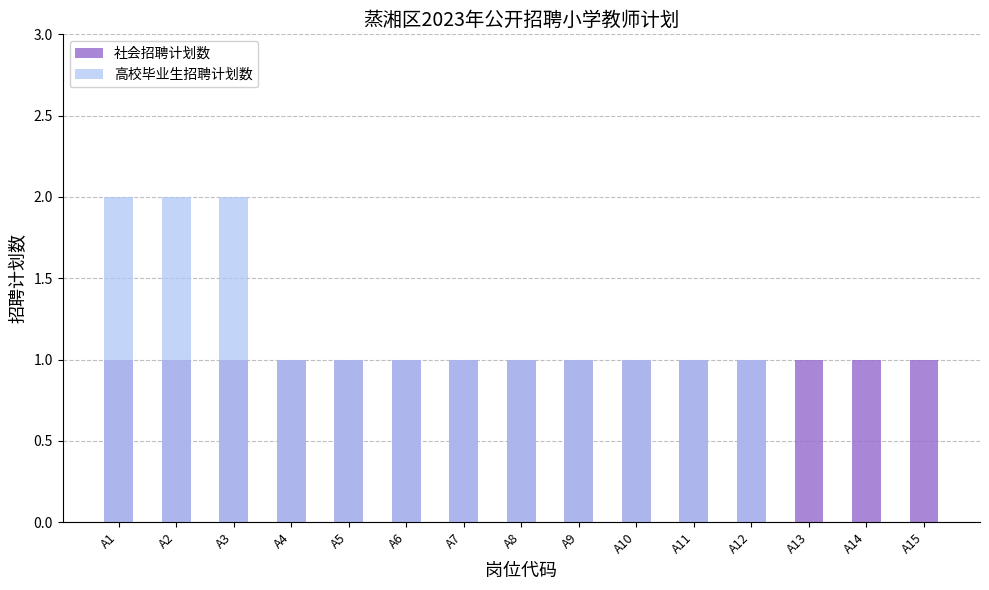

Rank the categories by 社会招聘计划数 value from lowest to highest.

A1, A2, A3, A4, A5, A6, A7, A8, A9, A10, A11, A12, A13, A14, A15